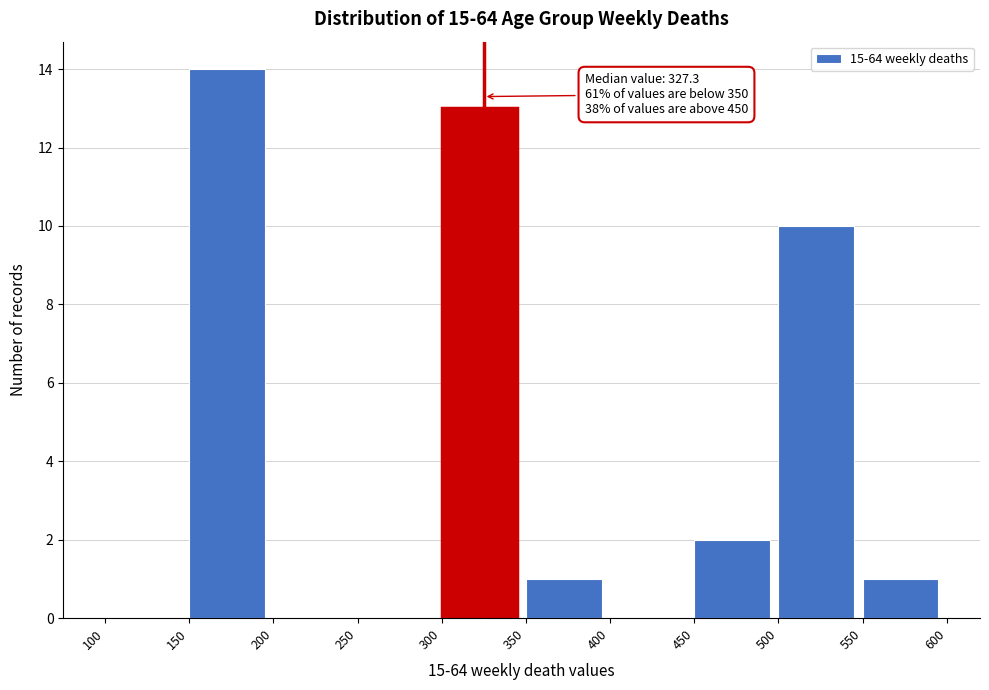

Over which range of the x-axis is the bar tallest?

150 to 200